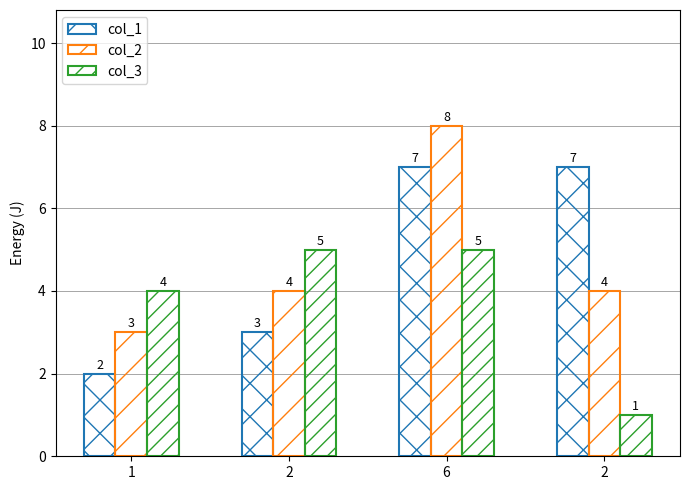

Is it true that col_3 equals 2 at 2?

False